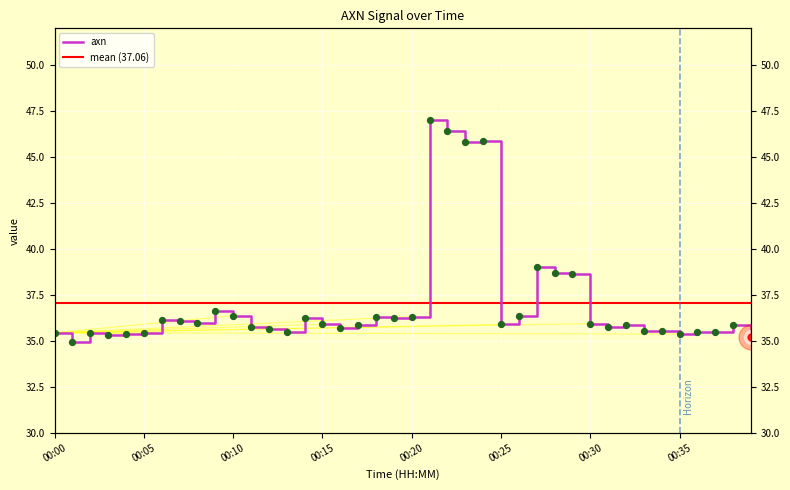

What is the change in value from 00:11 to 00:38?

+0.1